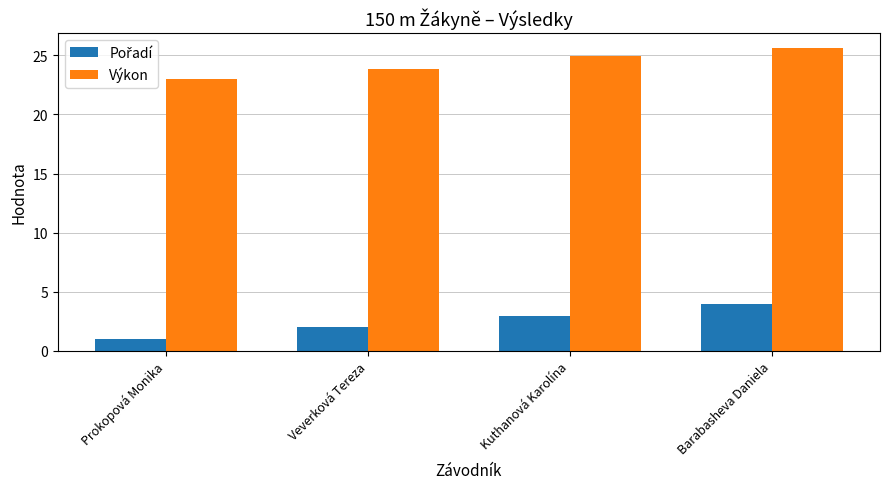

True or false: Výkon has a value of 11.9 at Veverková Tereza.

False